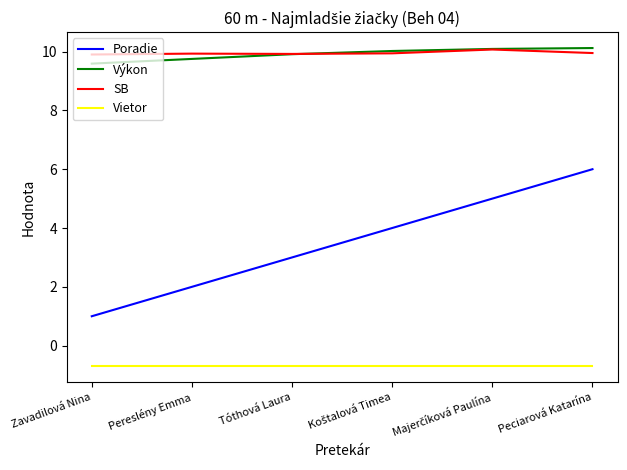

At which category is the sum across all series the highest?

Peciarová Katarína